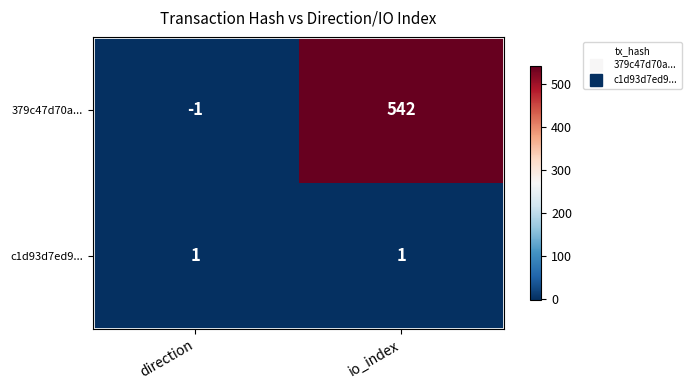

Is it true that 379c47d70a... equals 750 at io_index?

False